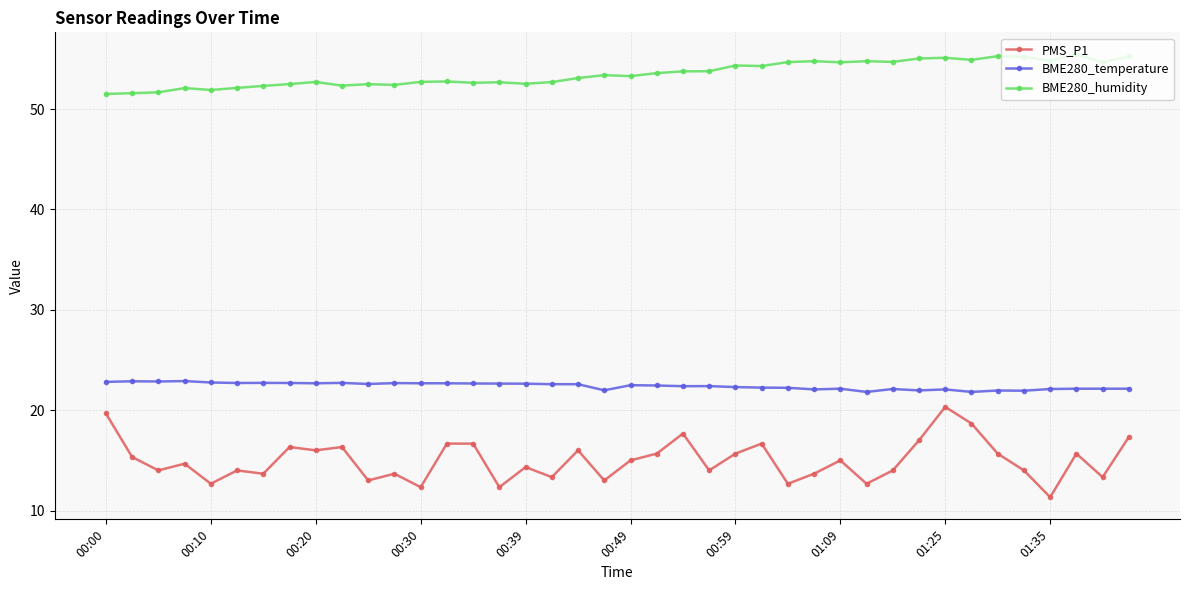

What is the minimum value shown in the chart?

11.3